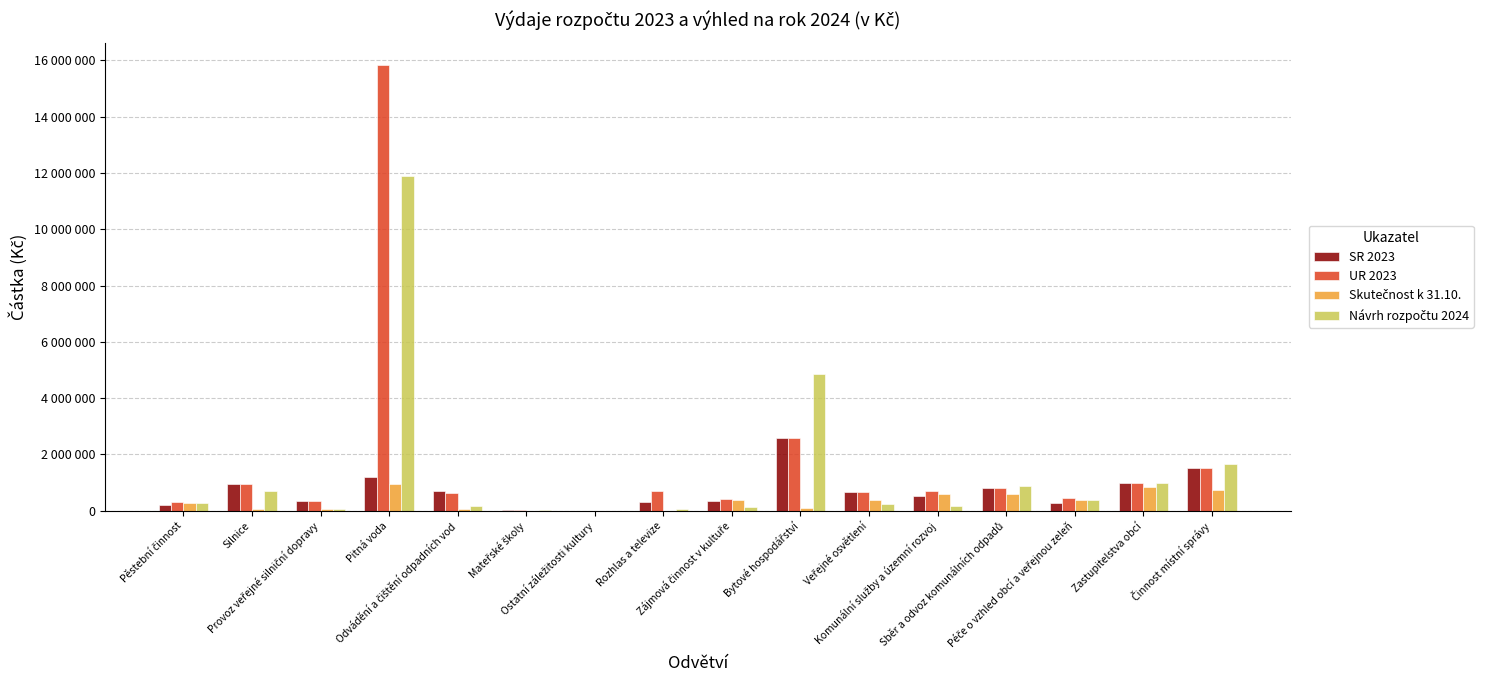

Where does the UR 2023 series first go above 691100?

Silnice